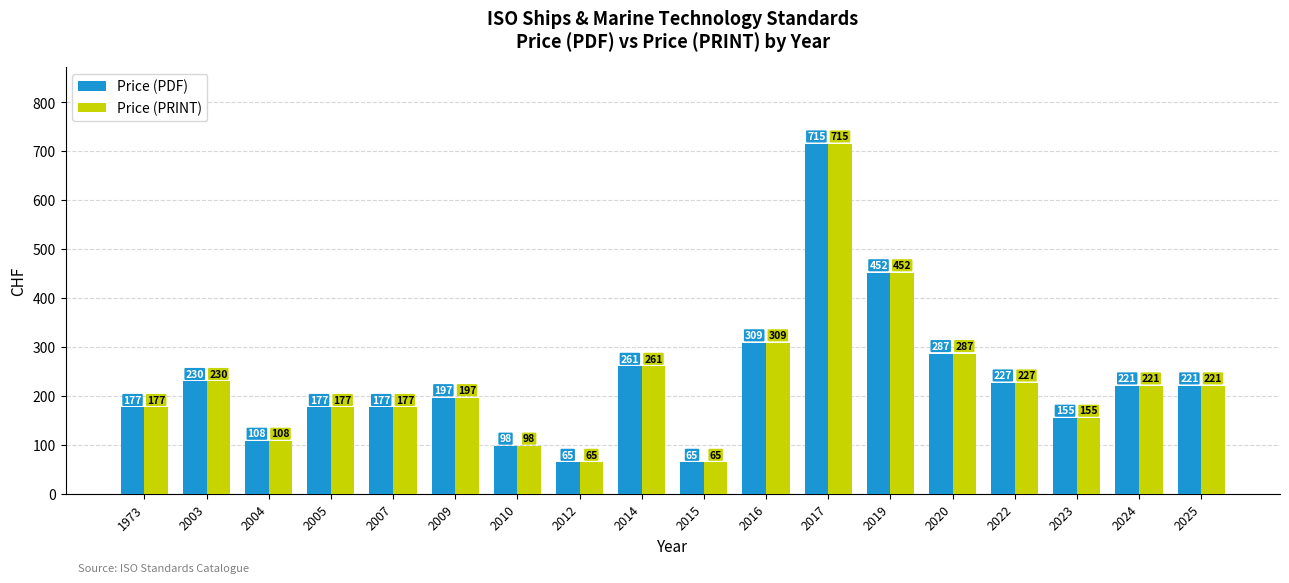

What is the total value across all series at 2010?

196